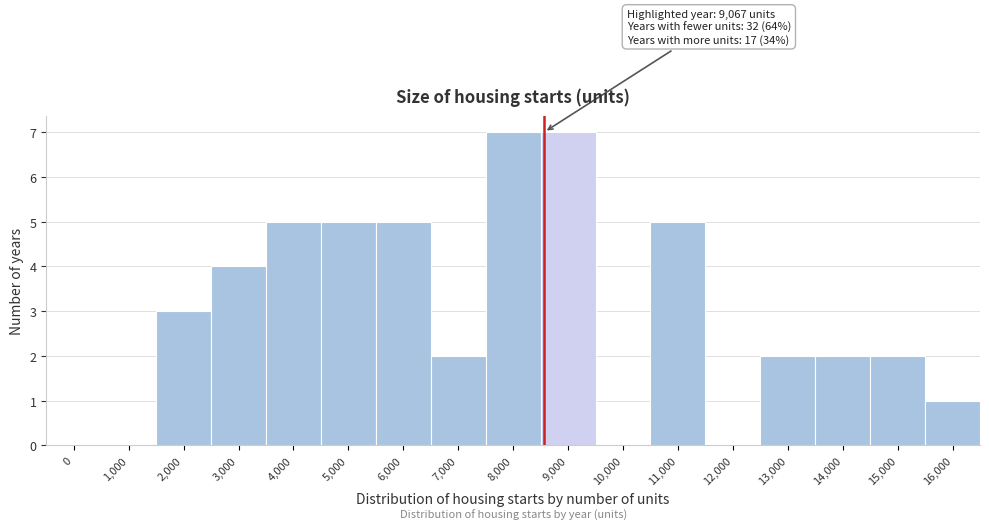

Reading left to right, transcribe all the data shown in this chart.

0=0	1,000=0	2,000=3	3,000=4	4,000=5	5,000=5	6,000=5	7,000=2	8,000=7	9,000=7	10,000=0	11,000=5	12,000=0	13,000=2	14,000=2	15,000=2	16,000=1